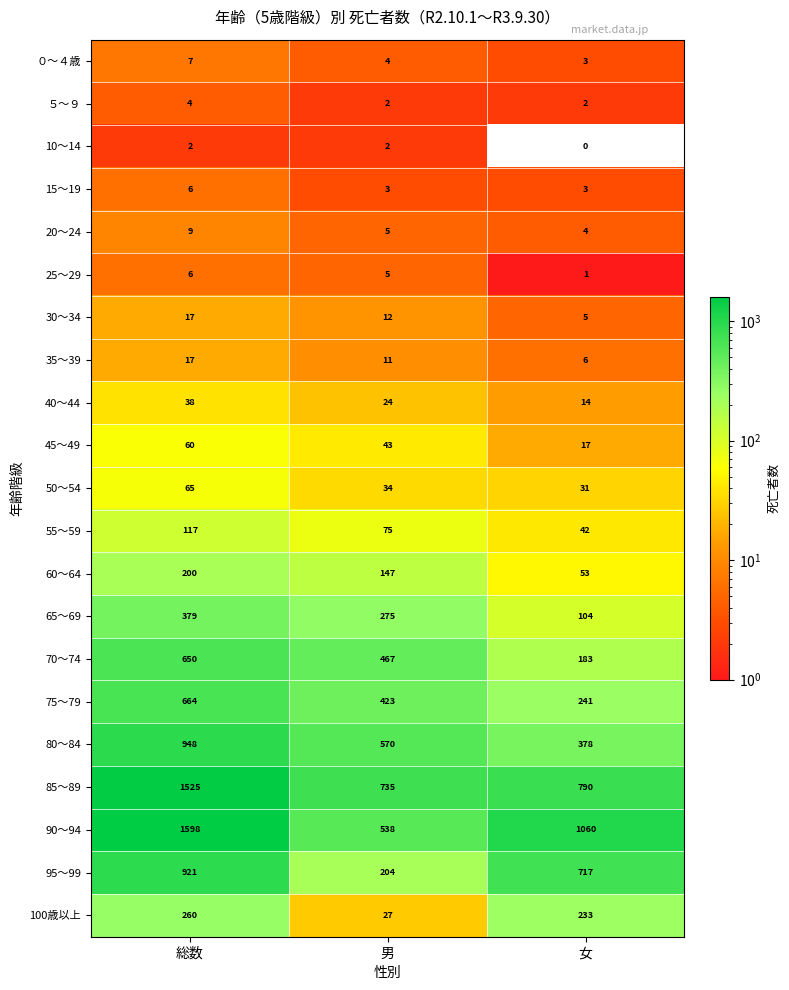

At which label does 50～54 first exceed 34?

総数